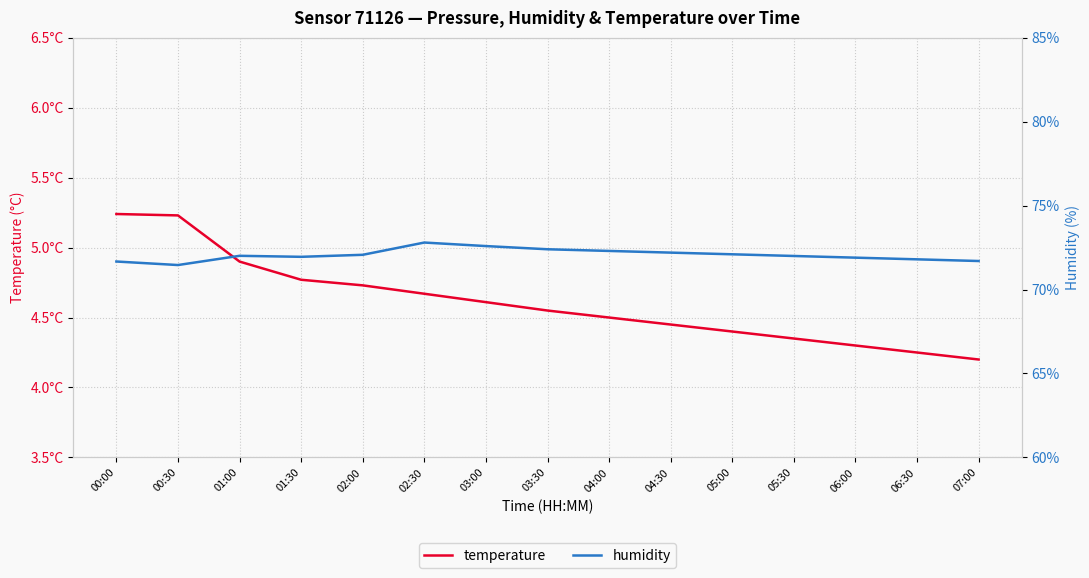

Rank the series at 04:30 from highest to lowest value.

humidity, temperature